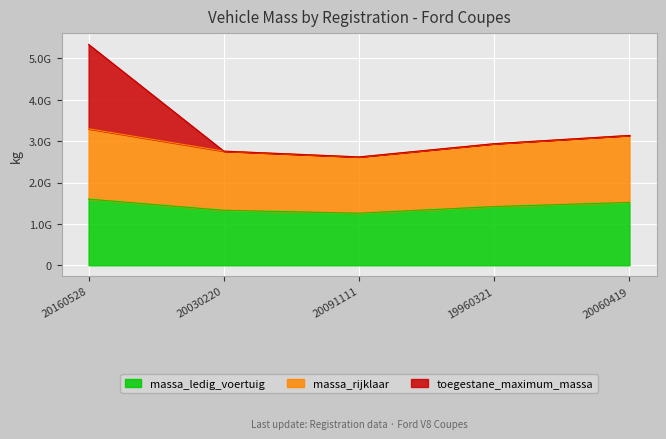

True or false: massa_ledig_voertuig and massa_rijklaar cross at least once.

False